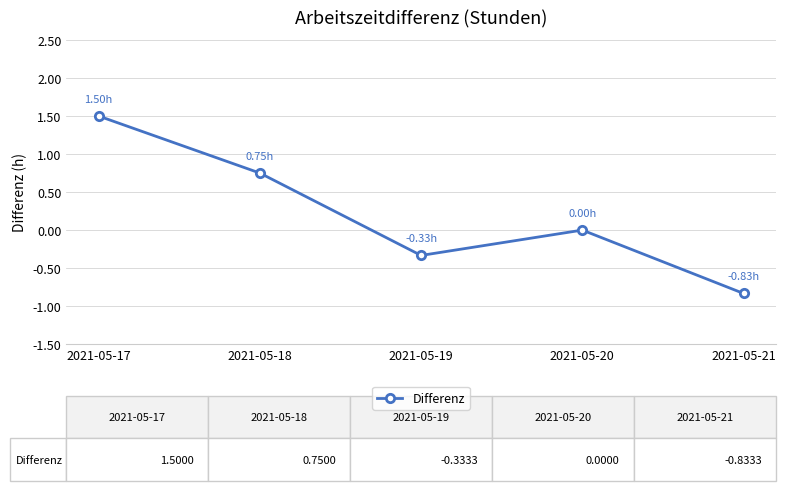

List the labels in order of value, smallest first.

2021-05-21, 2021-05-19, 2021-05-20, 2021-05-18, 2021-05-17